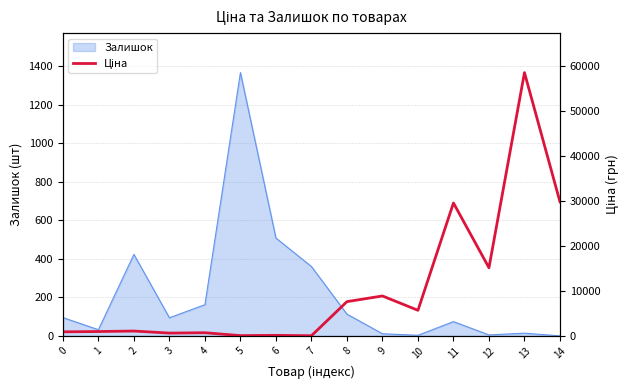

List the labels in order of value, smallest first.

7, 5, 6, 3, 4, 0, 1, 2, 10, 8, 9, 12, 11, 14, 13